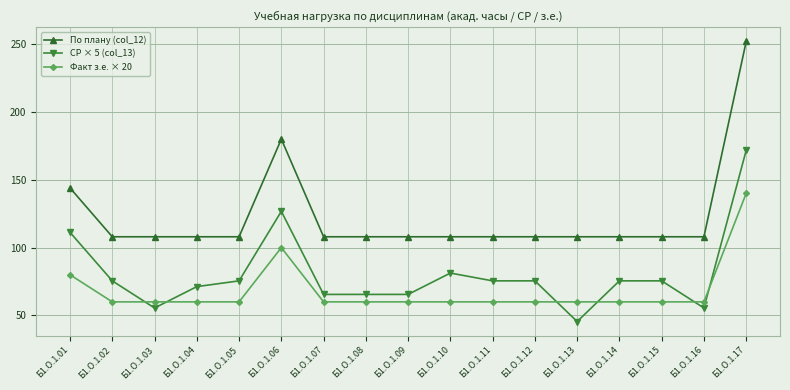

What is the average value of the Факт з.е. × 20 series?

68.2